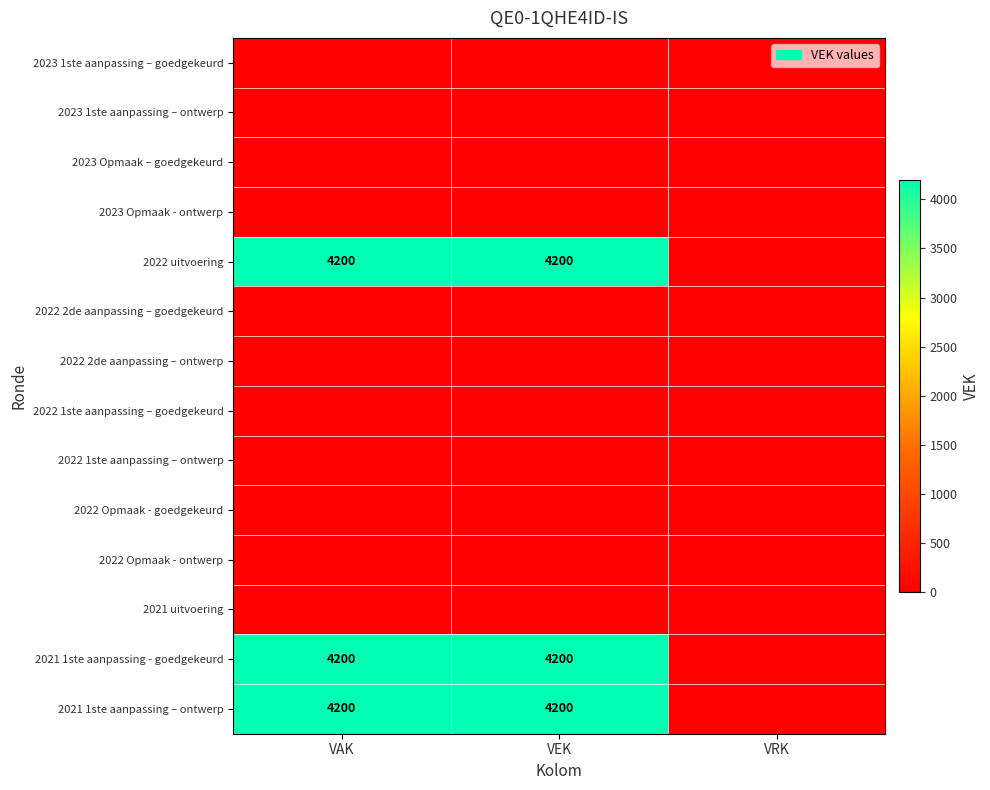

The value of 2021 1ste aanpassing - goedgekeurd at VAK is 5803. True or false?

False